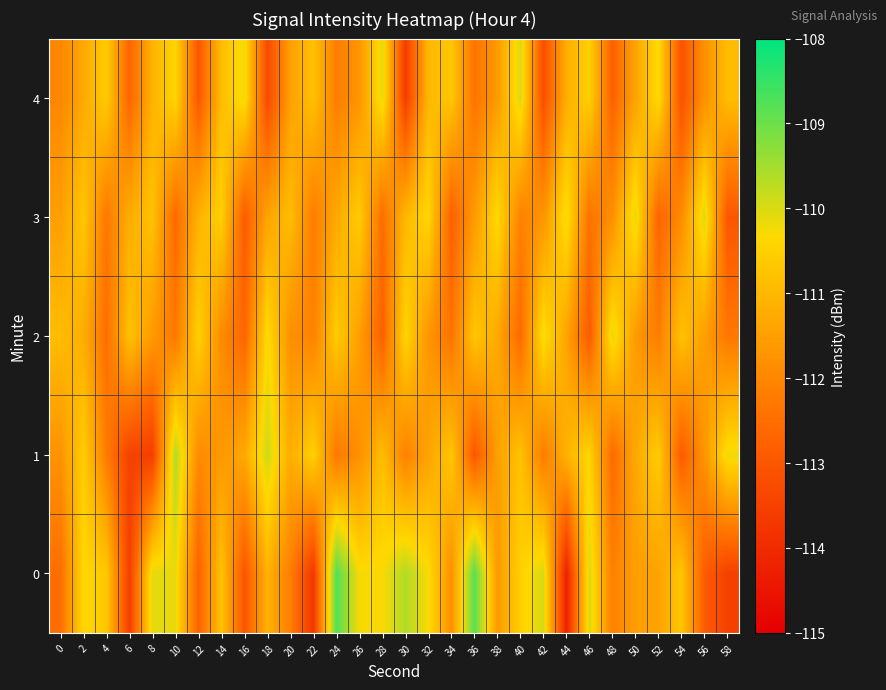

Which category has the highest value across all series?

24